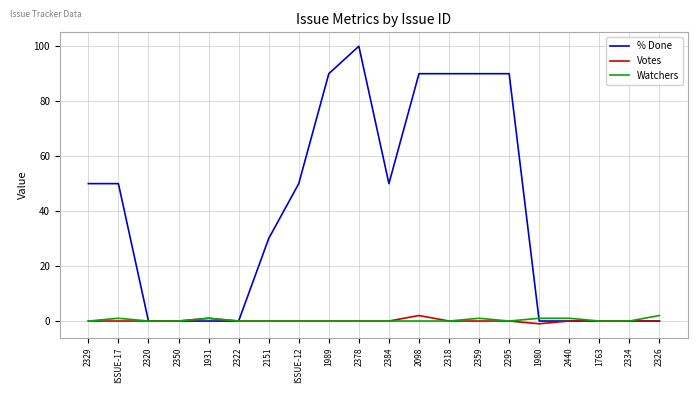

What position from the right is ISSUE-12?

13